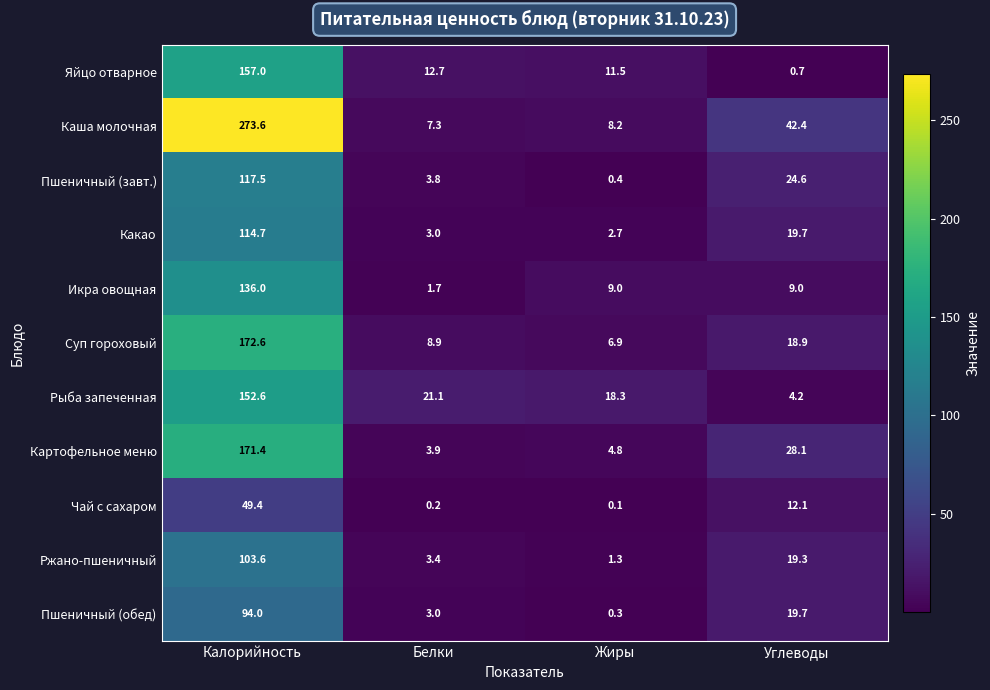

What is the smallest value displayed?

0.1